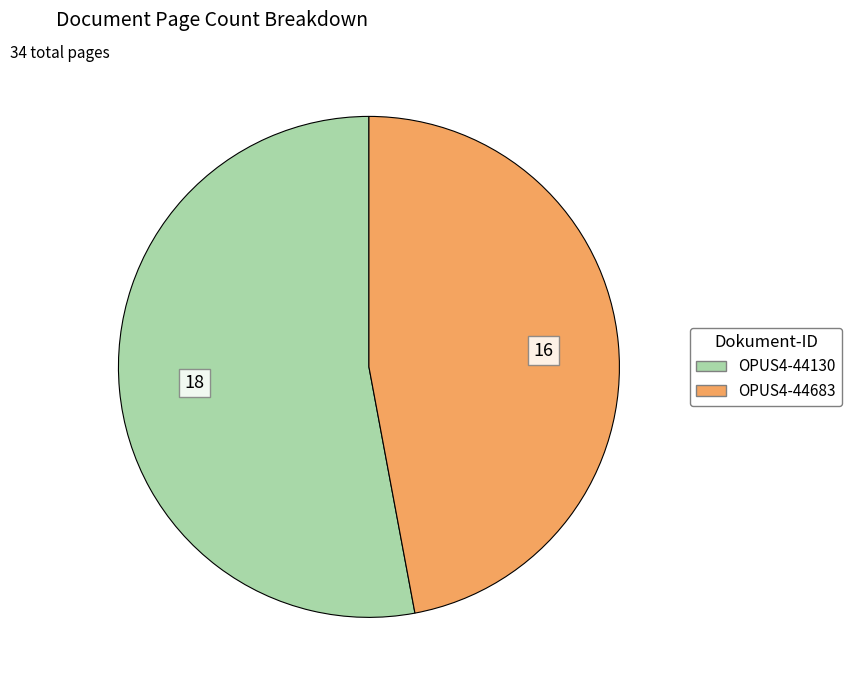

Is OPUS4-44683 the majority of the pie?

No